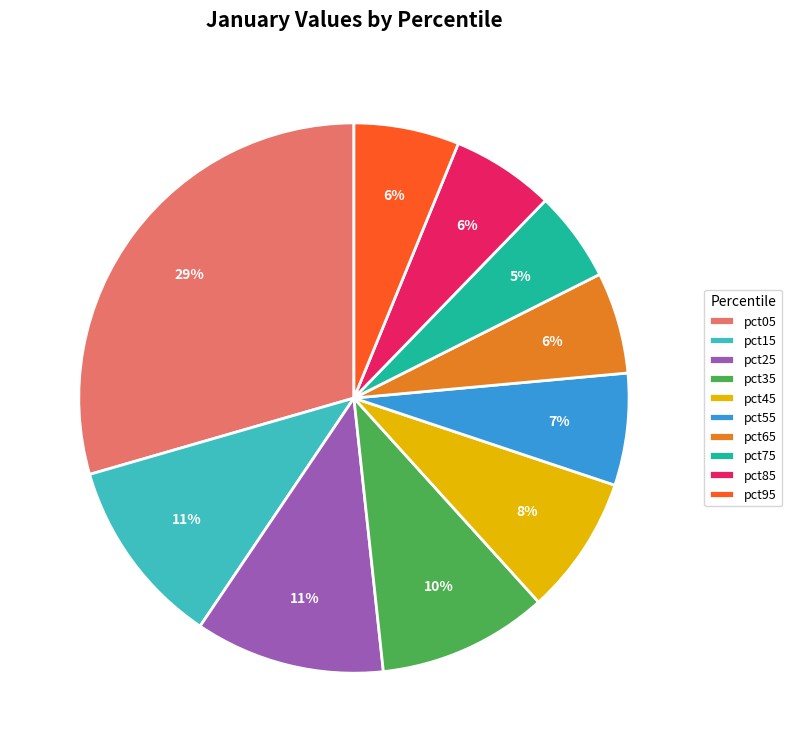

Does pct15 represent more than half of the total?

No